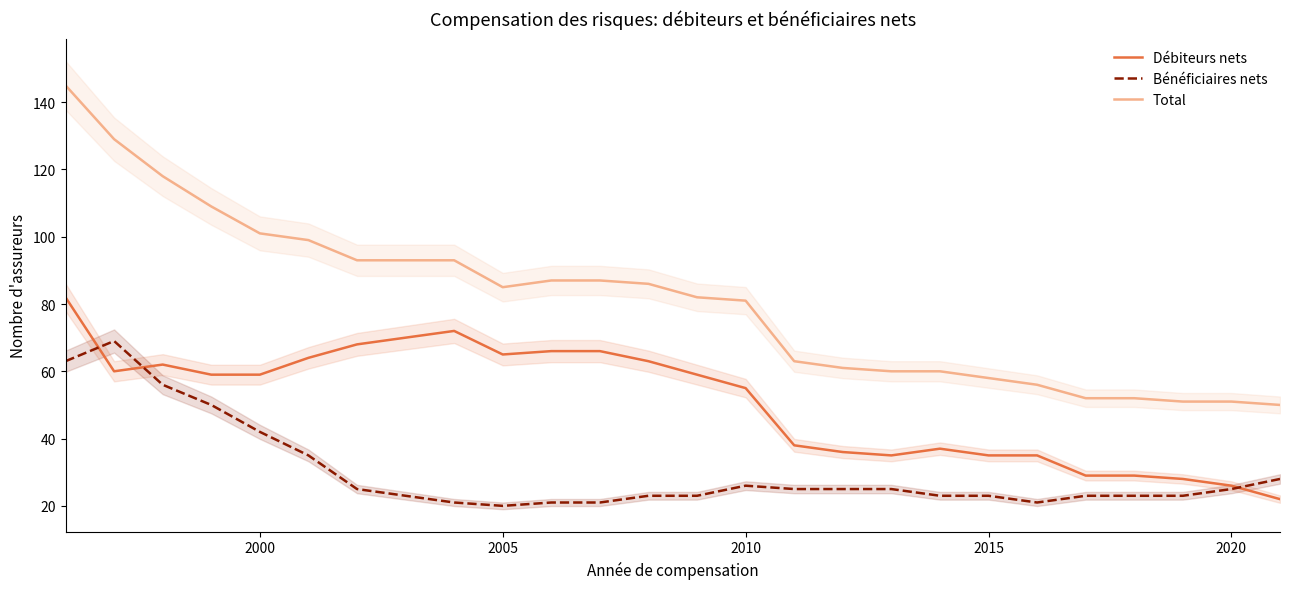

Is it true that Total equals 51 at 2020?

True